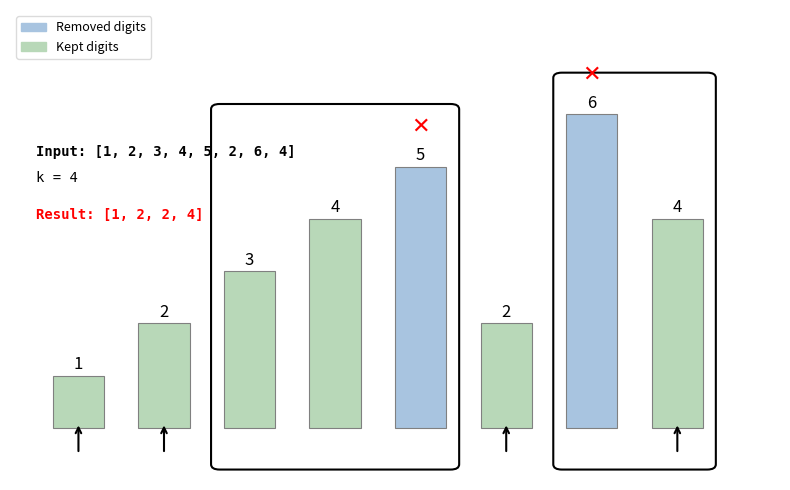

Is the value of kept at 2 greater than the value of removed at 1?

No